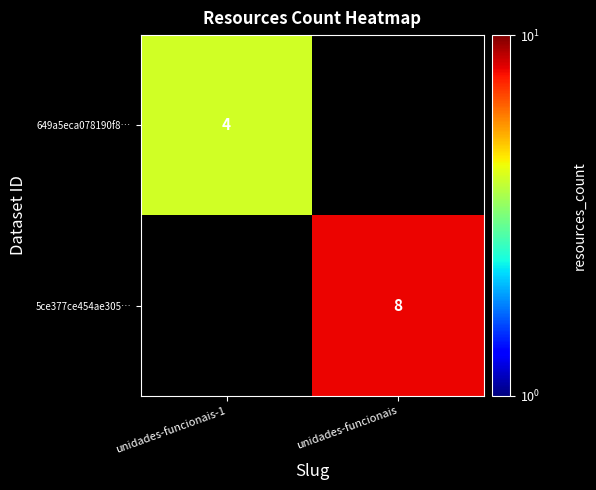

At how many categories does at least one series exceed 6?

1